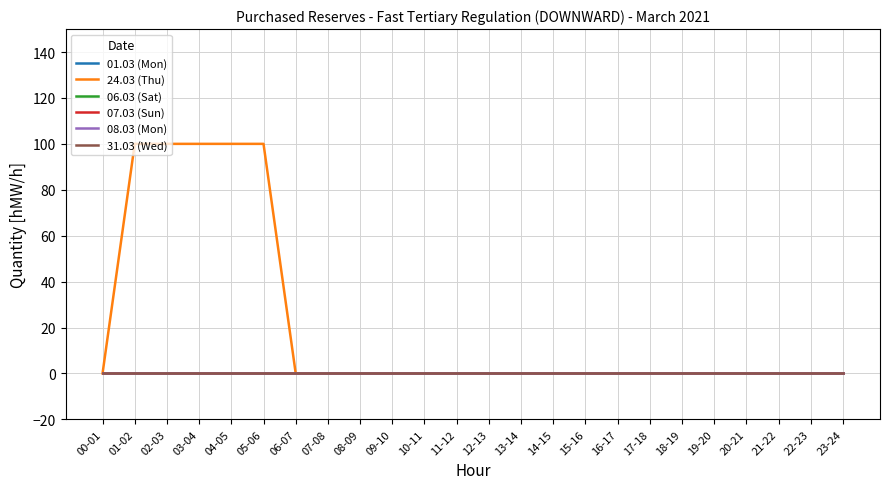

True or false: 31.03 (Wed) and 07.03 (Sun) cross at least once.

False